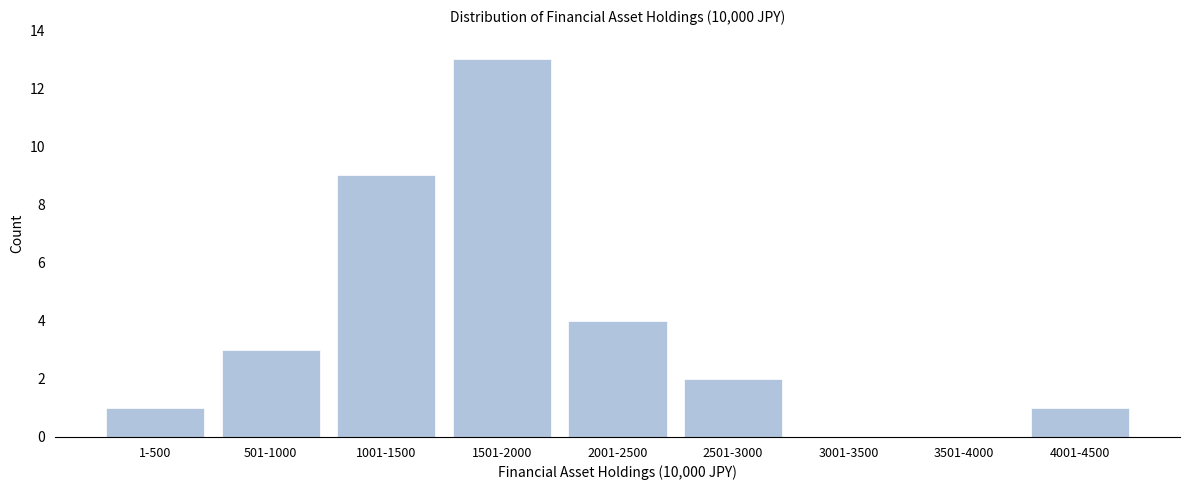

Reading left to right, extract all data points from this chart.

1-500=1	501-1000=3	1001-1500=9	1501-2000=13	2001-2500=4	2501-3000=2	3001-3500=0	3501-4000=0	4001-4500=1